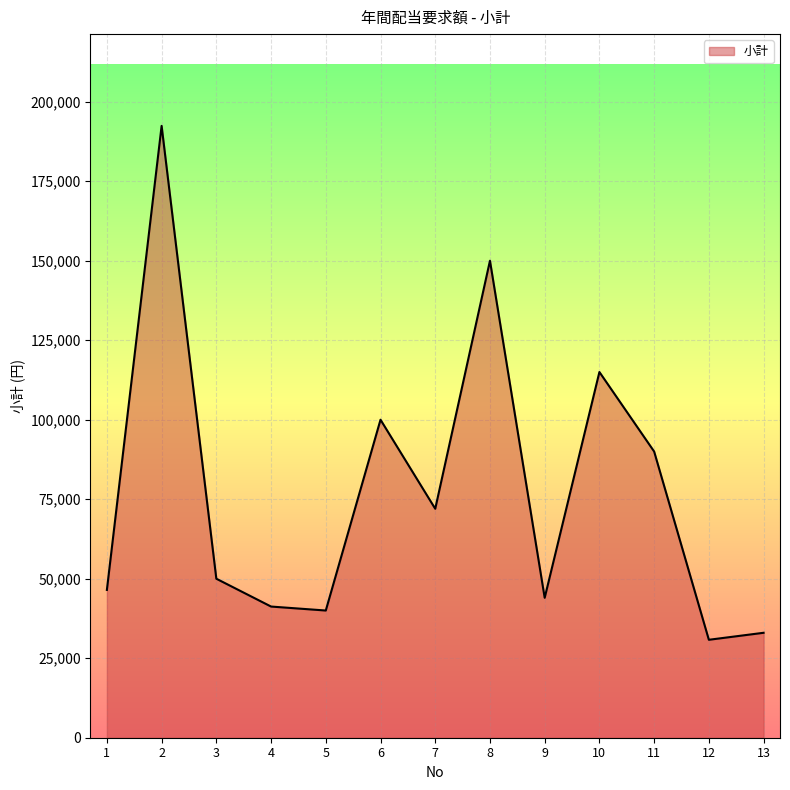

What is the difference between the maximum and minimum values?

161600